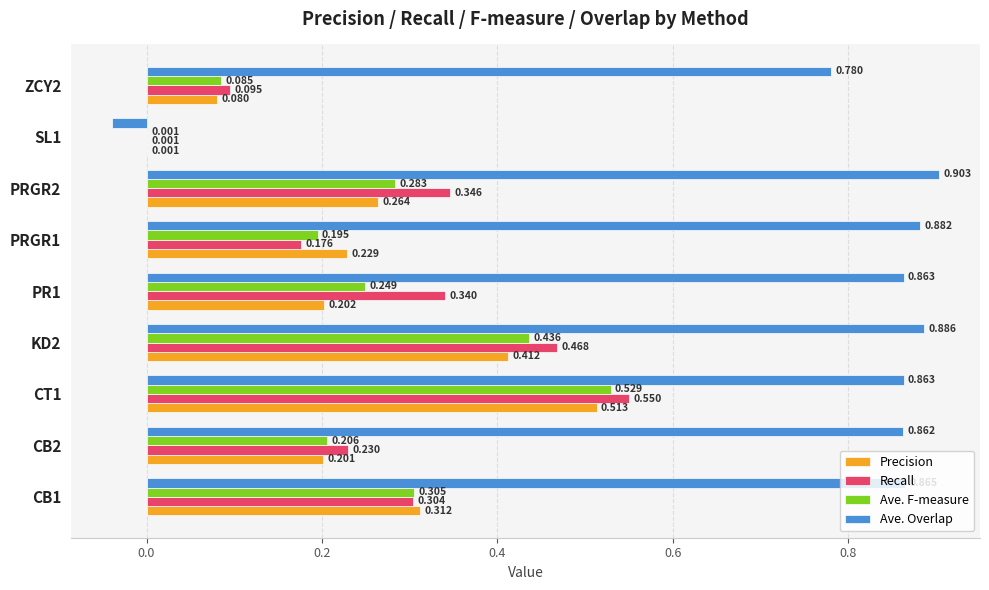

Between CB1 and PRGR2, which series saw the biggest shift?

Precision